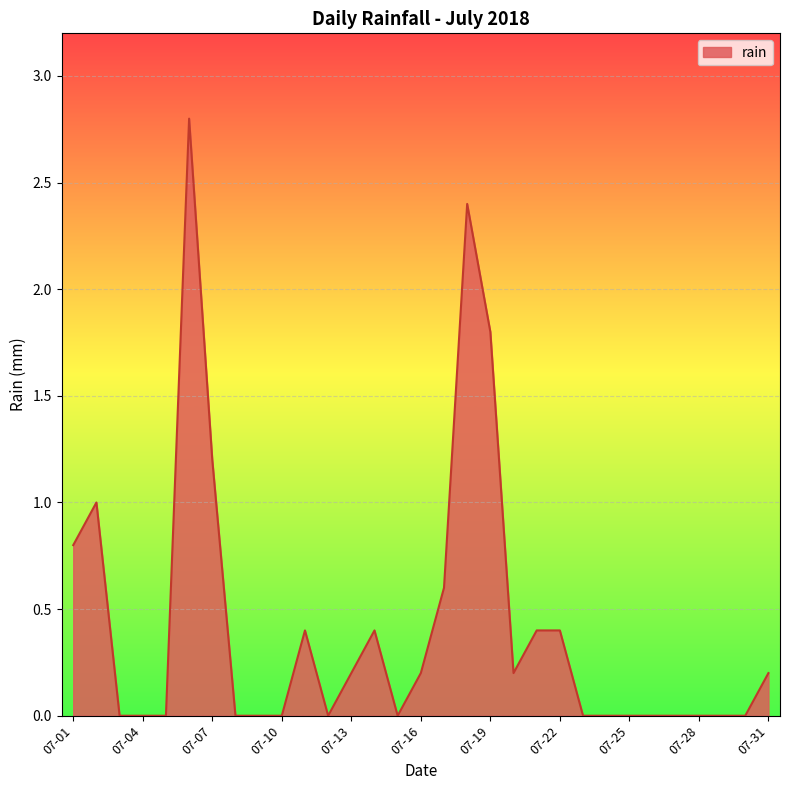

What is the greatest value displayed?

2.8